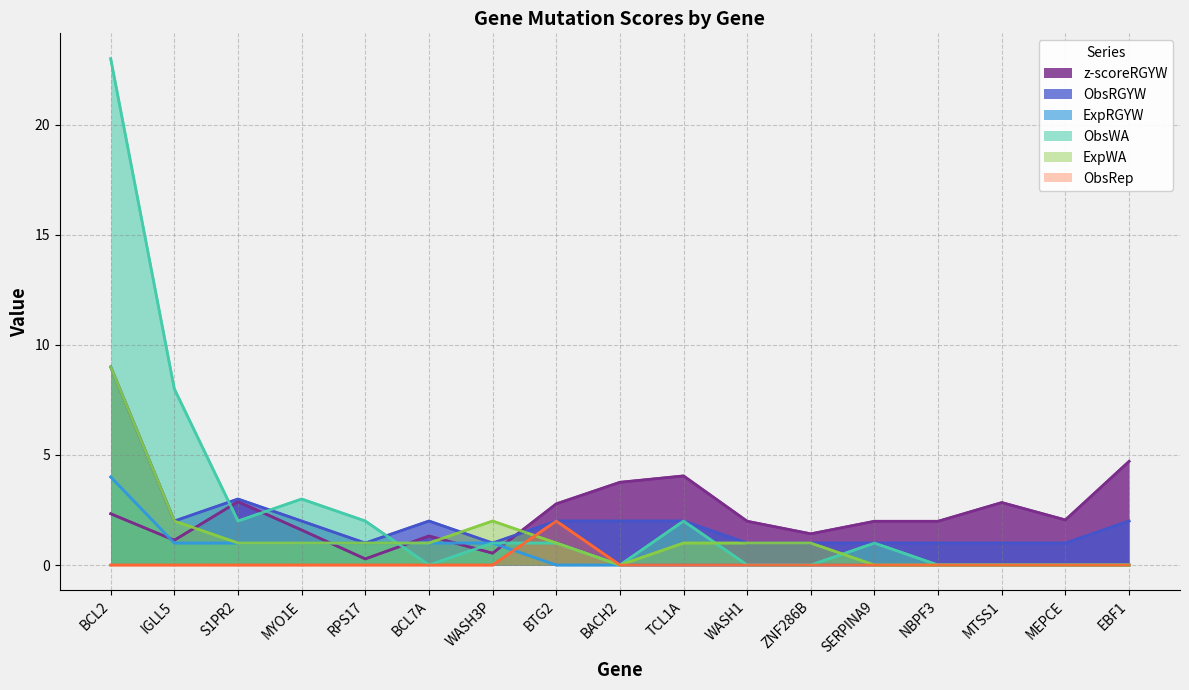

What is the sum of the z-scoreRGYW values at WASH3P and SERPINA9?

2.5